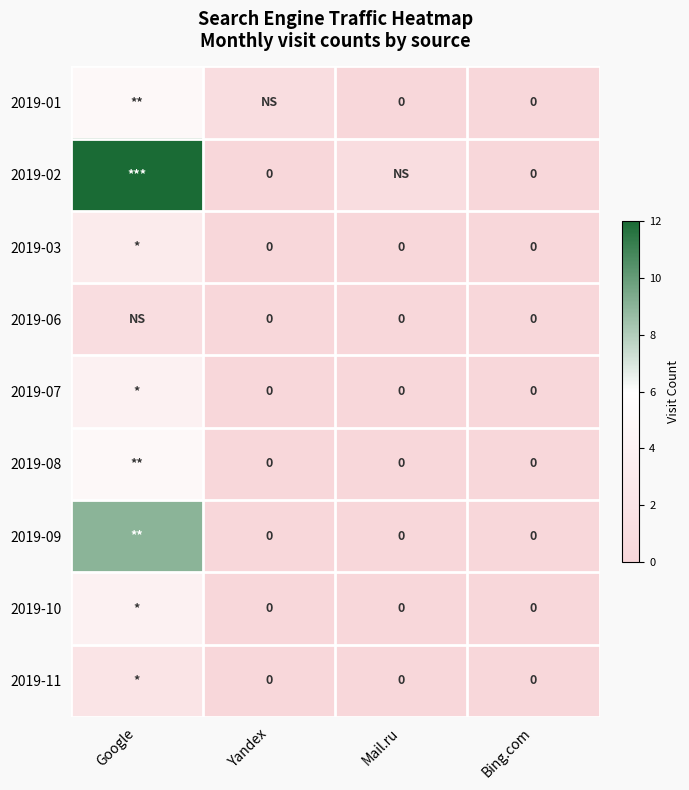

The 2019-03 series shows 0 at Bing.com. True or false?

True